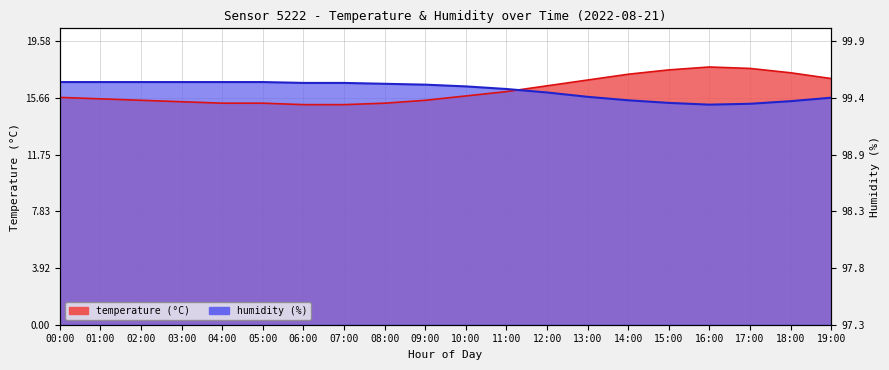

After their last crossing, which series has the higher values: humidity_line or temperature_line?

temperature_line